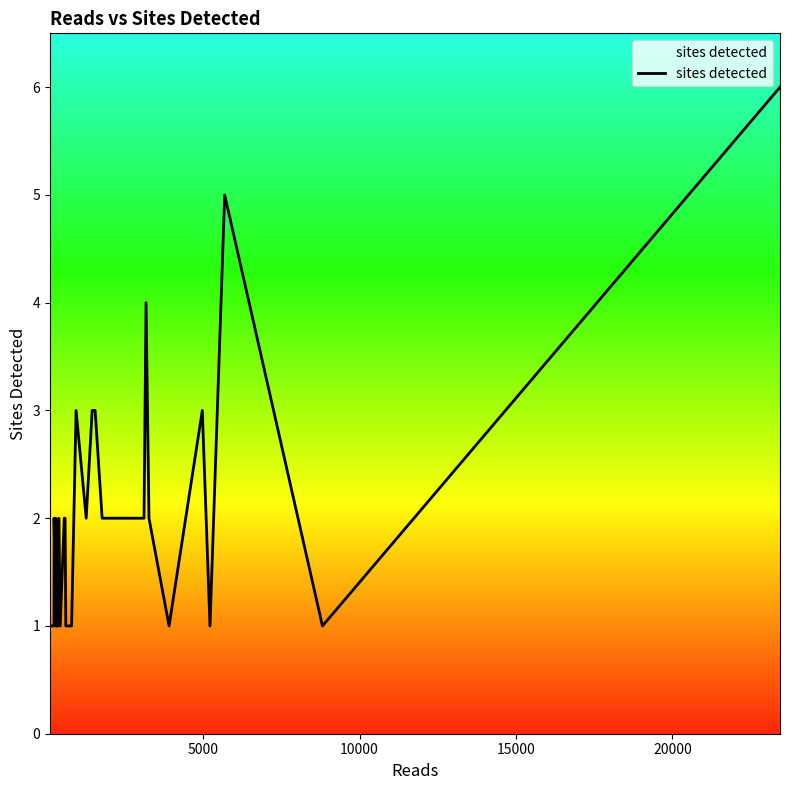

How many values are between 1 and 2?

33